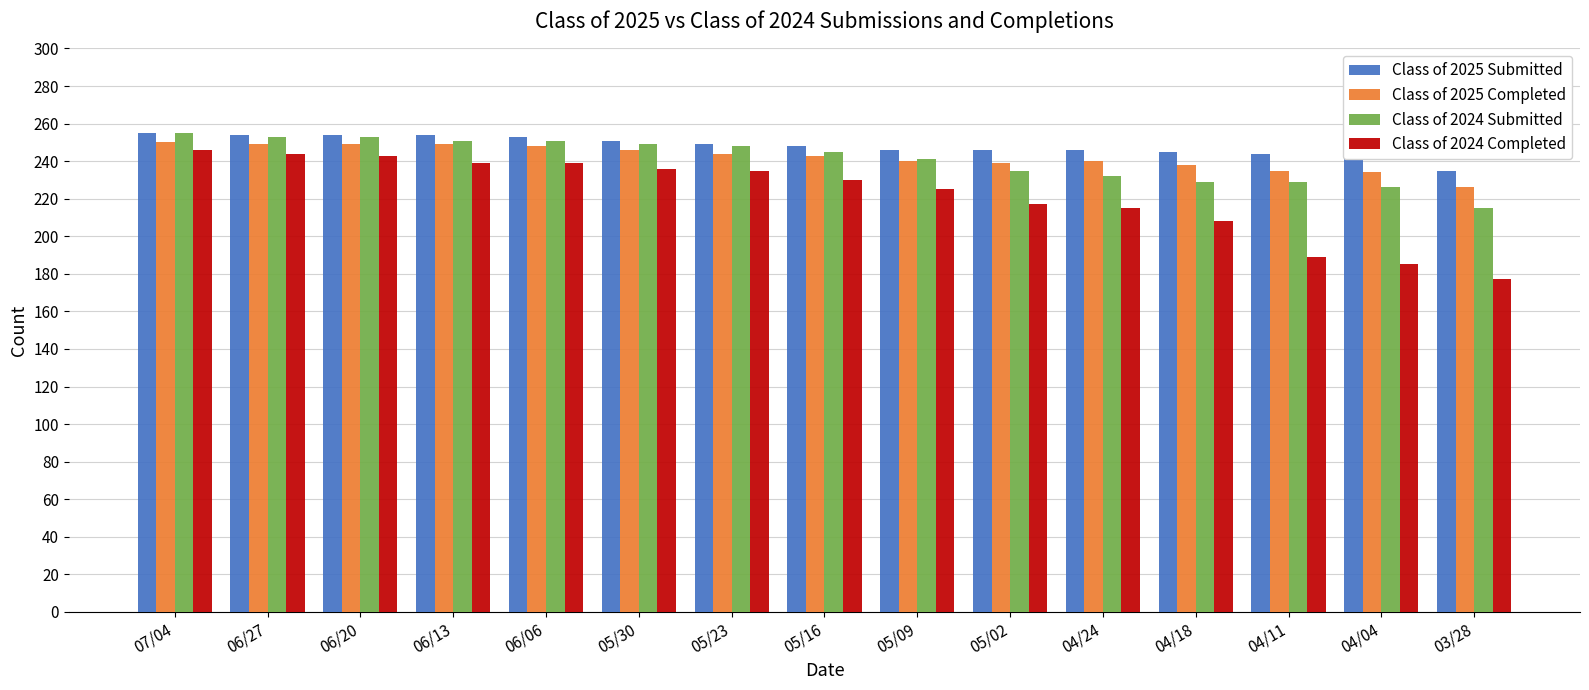

What is the difference between the maximum and minimum values in the Class of 2025 Completed series?

24